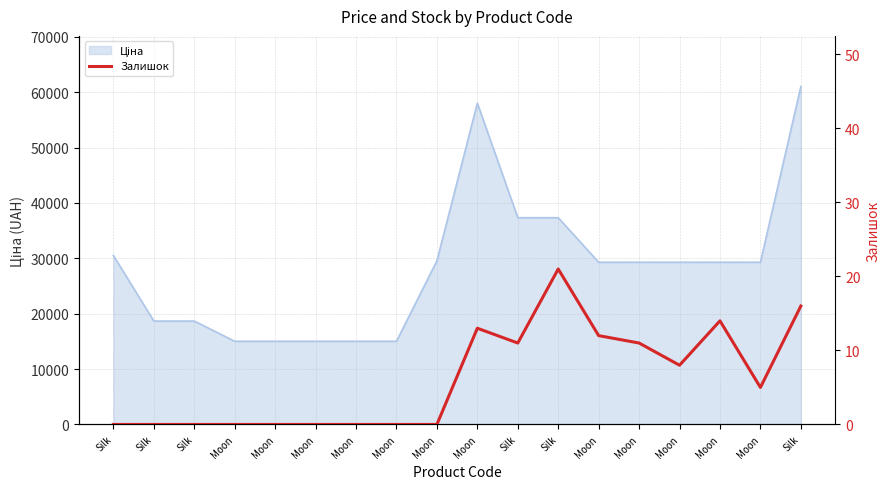

How many lines are shown in the chart?

1